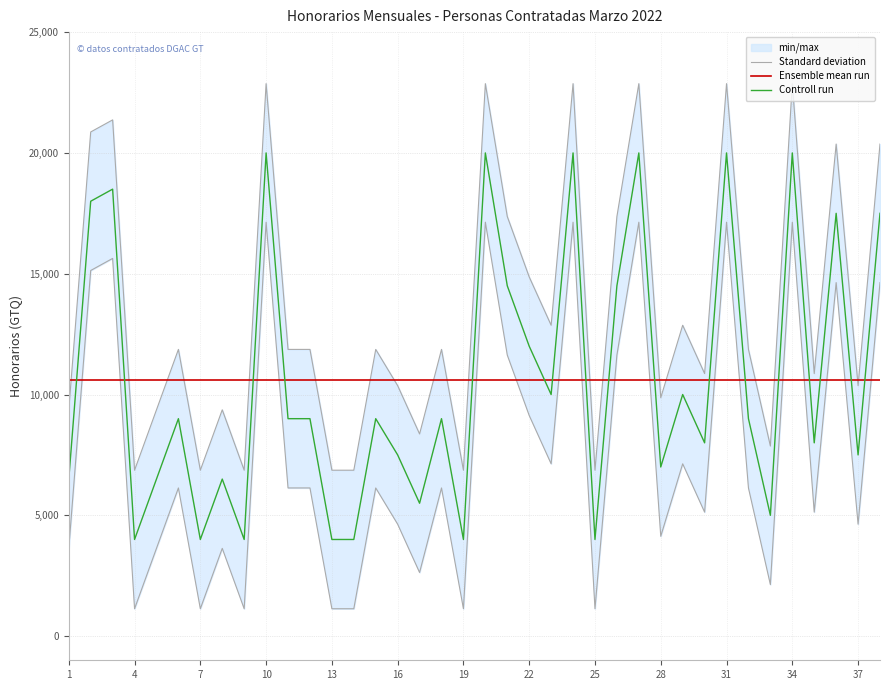

At which category does Controll run reach its first local valley?

4